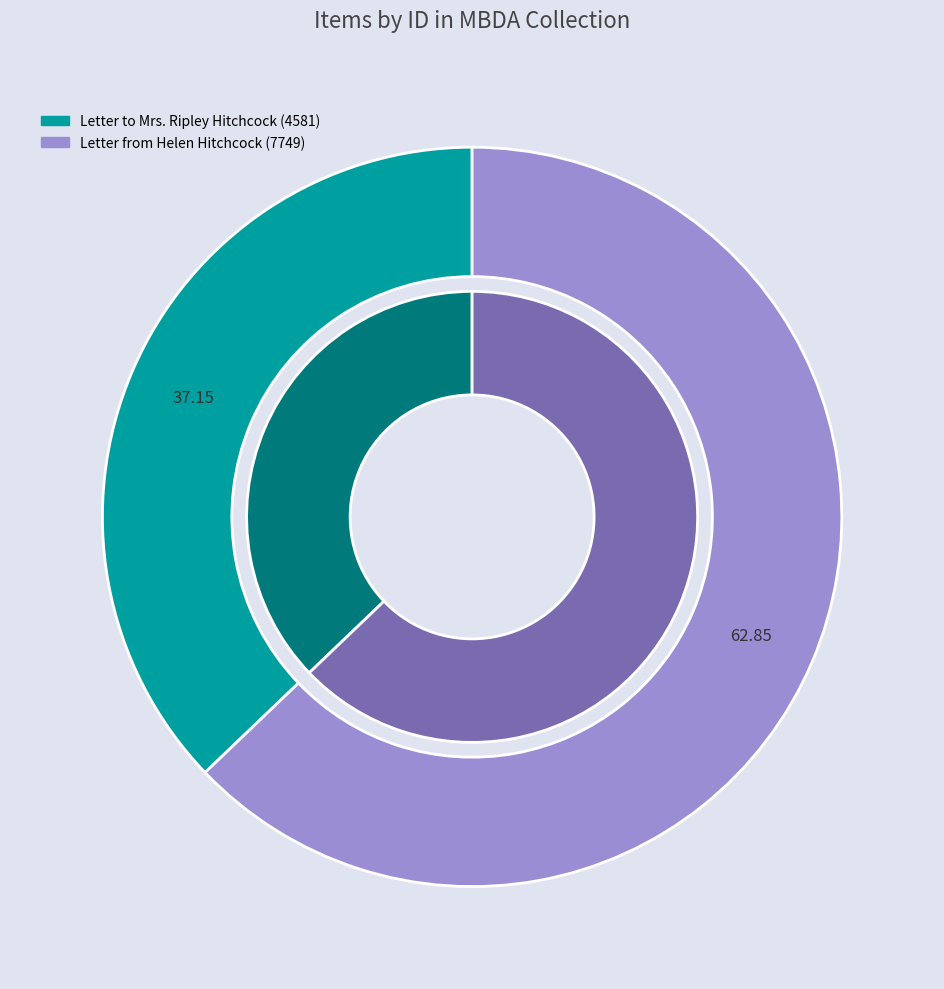

Is it true that Letter to Mrs. Ripley Hitchcock (4581) is 26% of the pie?

False